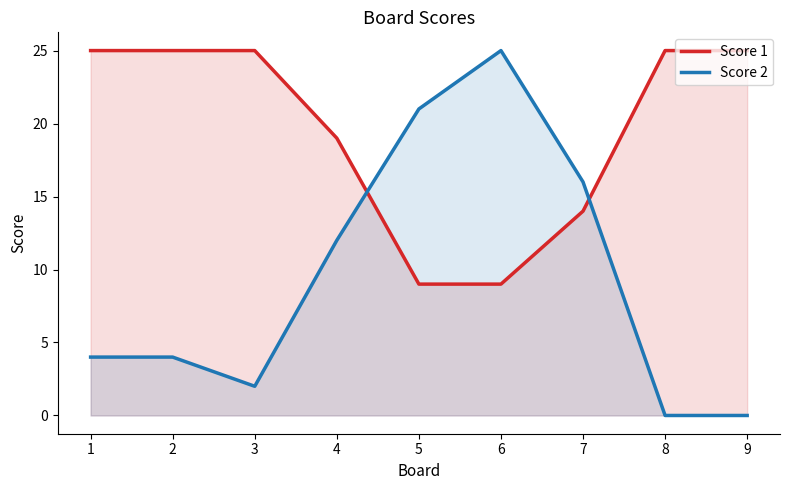

Between 2 and 1, which is larger?

2